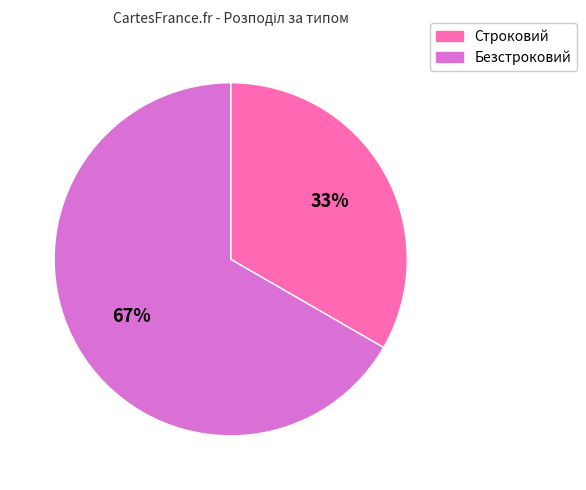

The Безстроковий slice represents 56% of the pie. True or false?

False